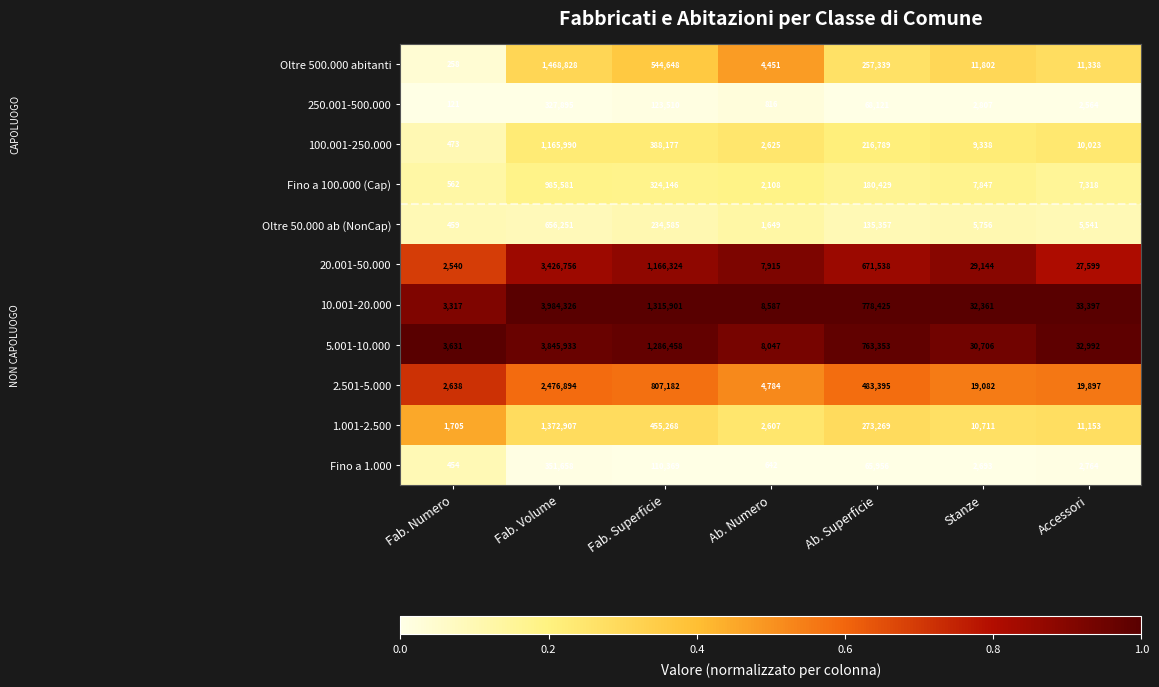

Which series has the largest range (max minus min)?

10.001-20.000